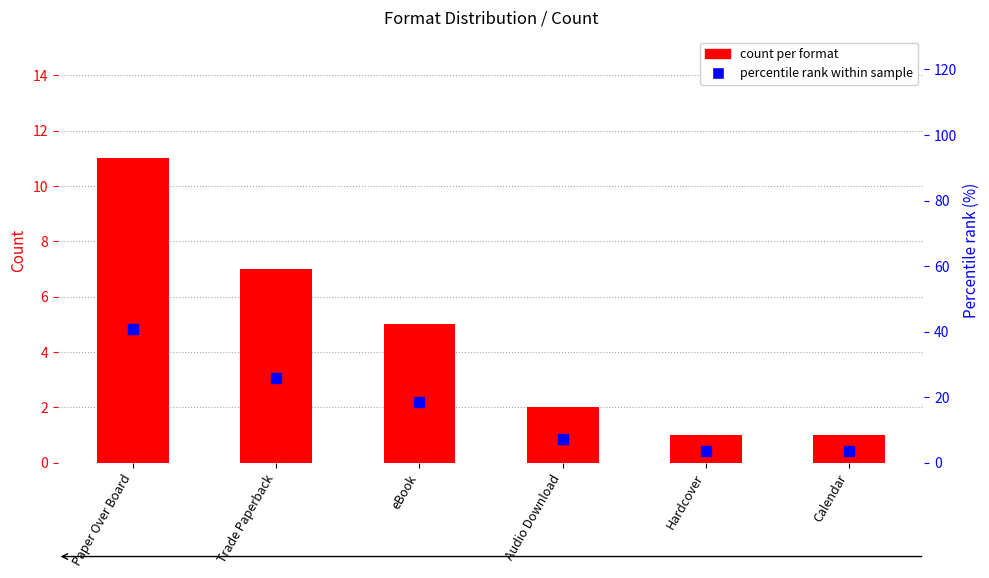

Is the value of count per format at Audio Download greater than the value of percentile rank within sample at Trade Paperback?

No